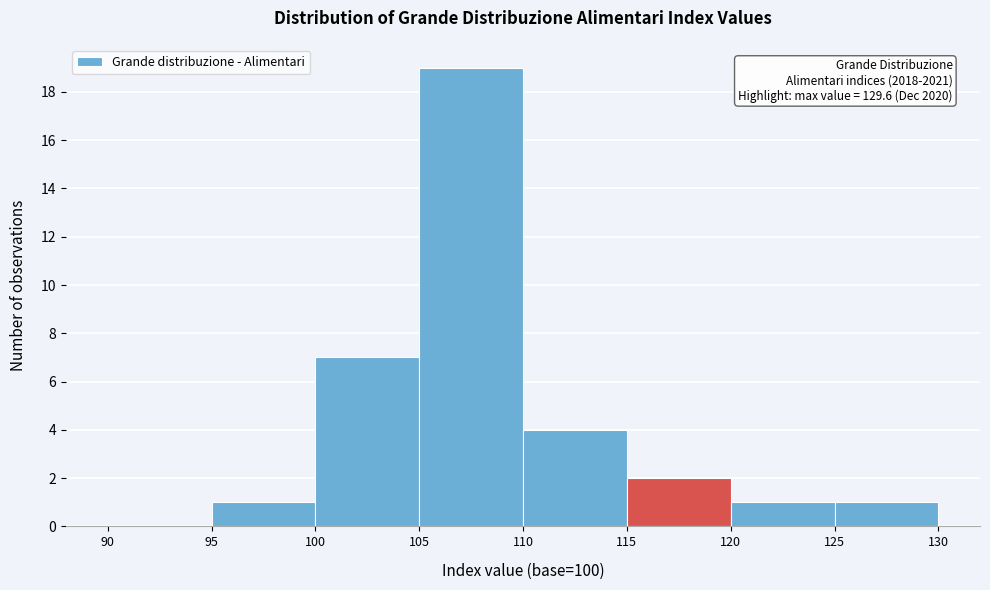

Over which range of the x-axis is the bar tallest?

105 to 110